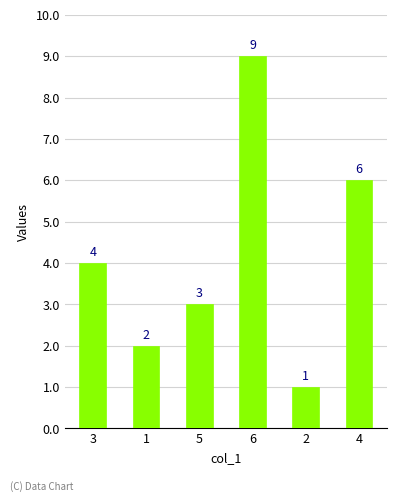

What is the label of the 4th bar from the left?

6